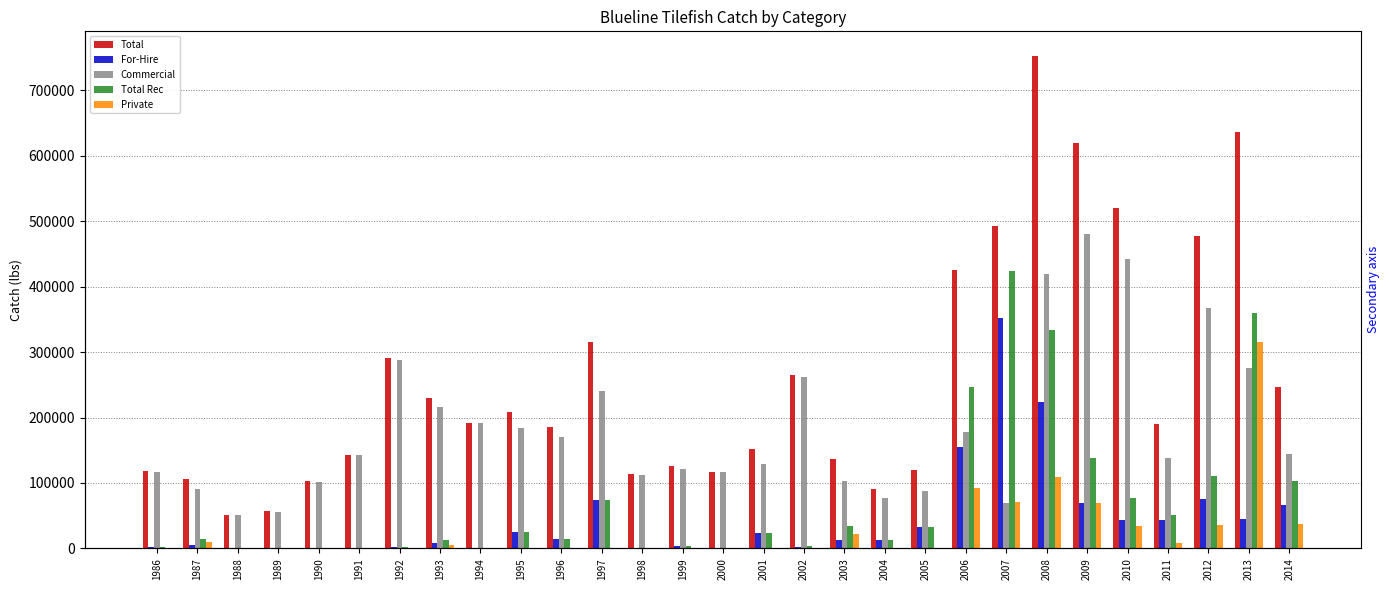

What is the difference between the maximum and second lowest values in the For-Hire series?

351606.4